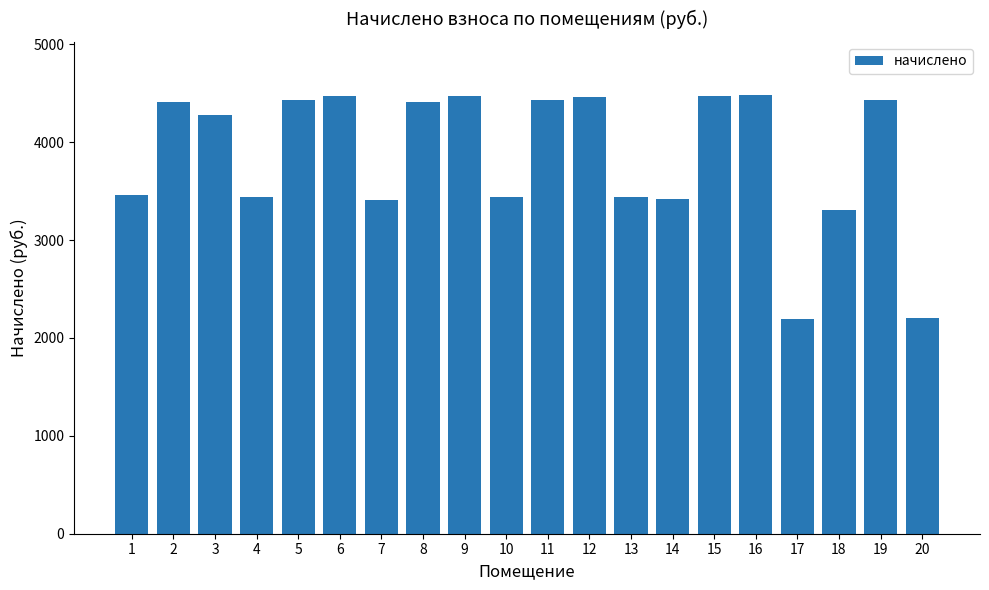

Between 11 and 10, which is larger?

11